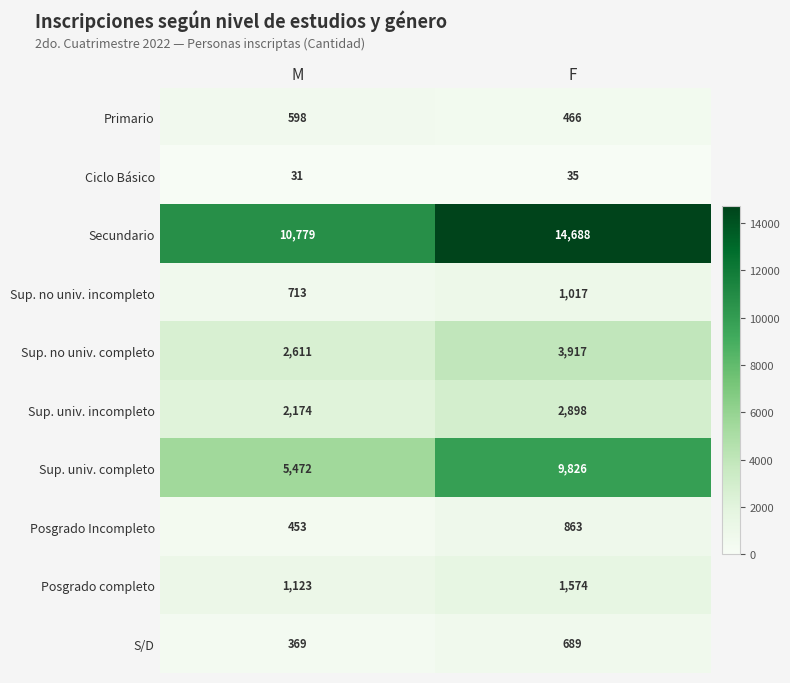

What is the difference between the maximum and minimum values in the Primario series?

132